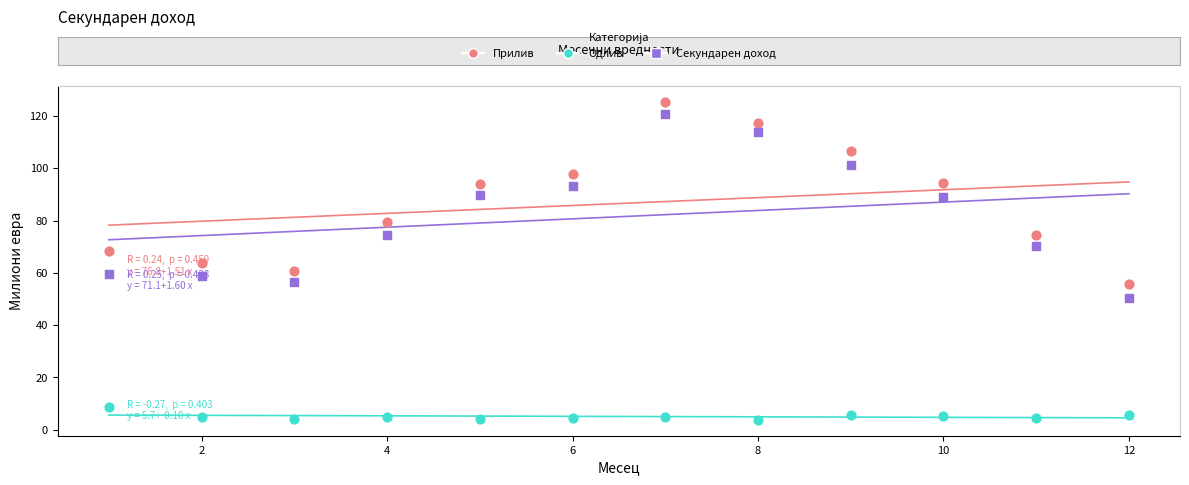

What is the X range (max minus min) for the scatter plot?

11.0